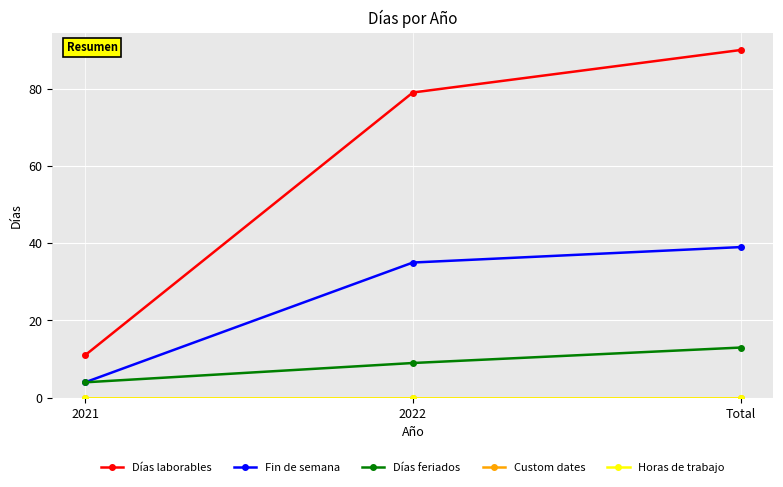

Rank the series by their maximum value, from highest to lowest.

Días laborables, Fin de semana, Días feriados, Custom dates, Horas de trabajo